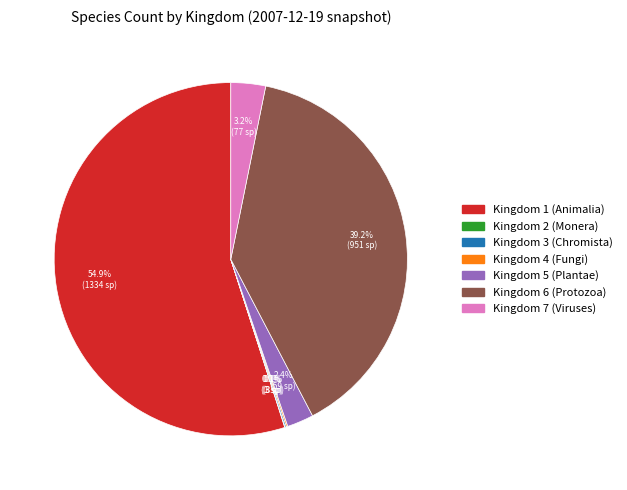

Is there a majority slice in this chart?

Yes